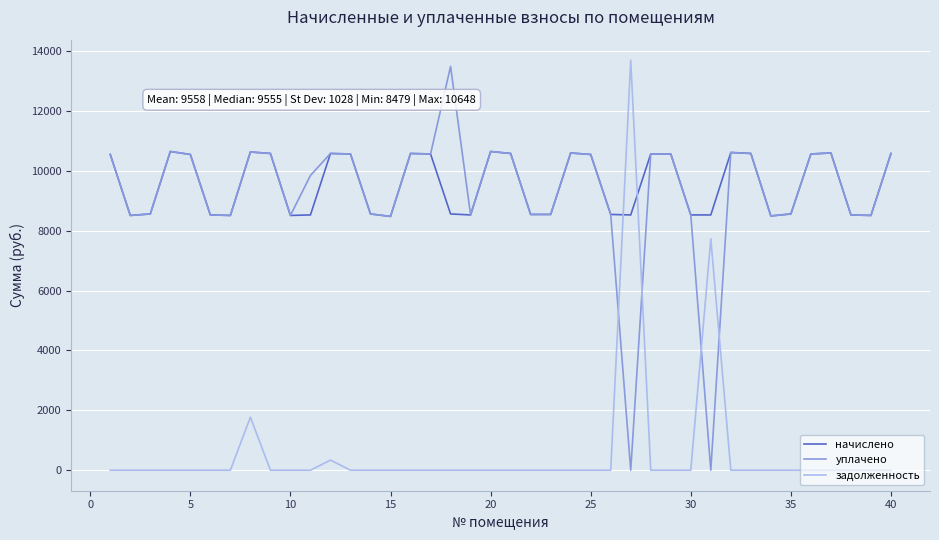

Which series ends up on top after the final intersection of задолженность and уплачено?

уплачено